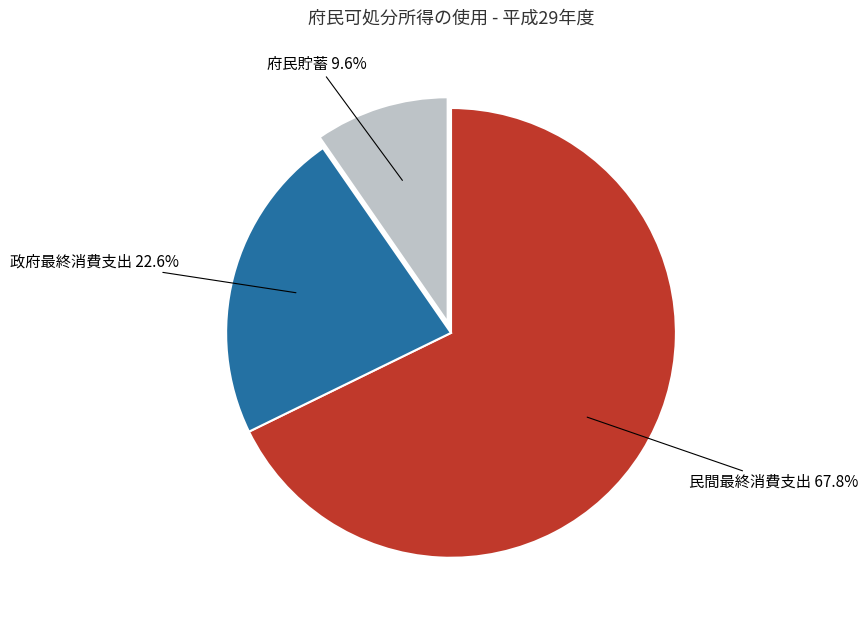

Does any single category account for the majority?

Yes